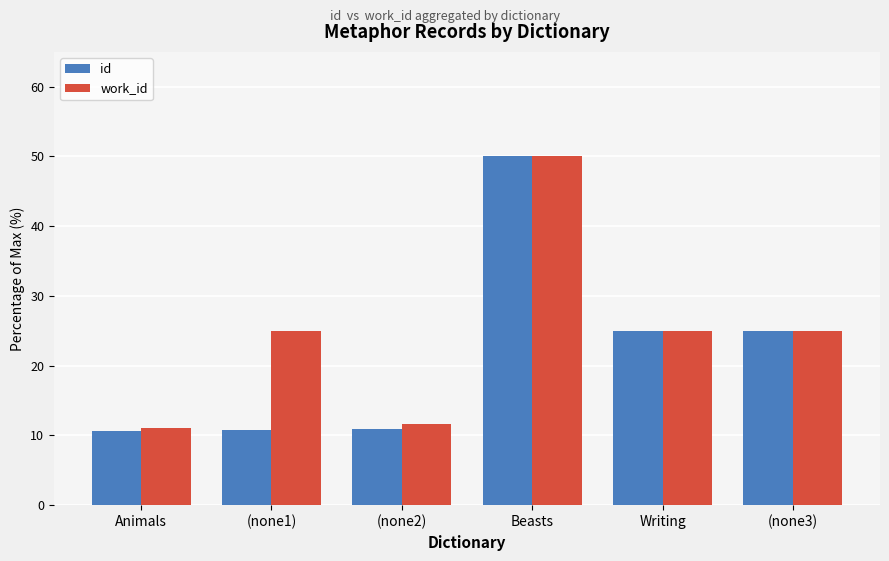

The value of work_id at Animals is 11.0. True or false?

True